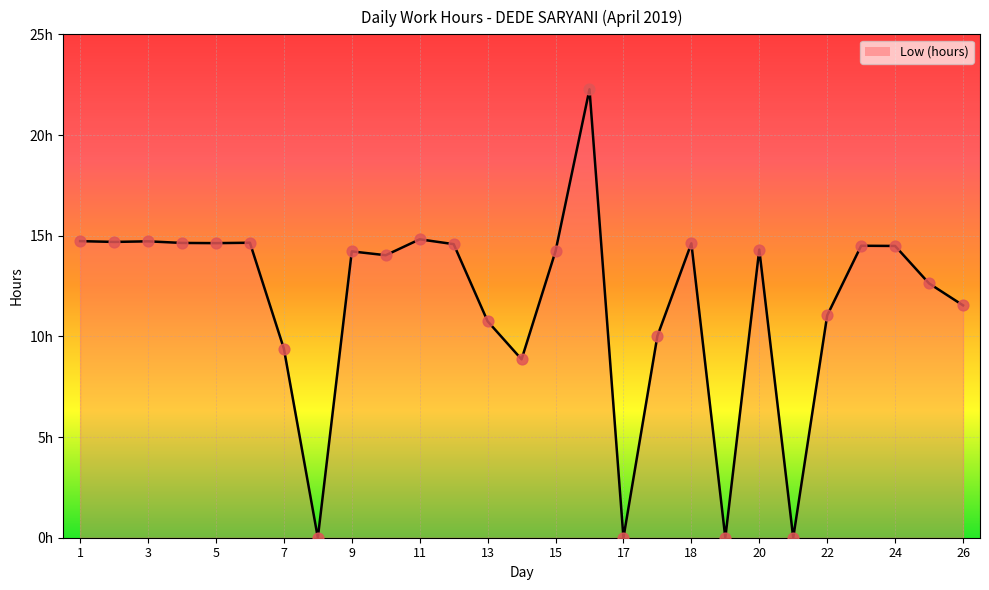

What is the ratio of the value at 14 to the value at 22?

0.8